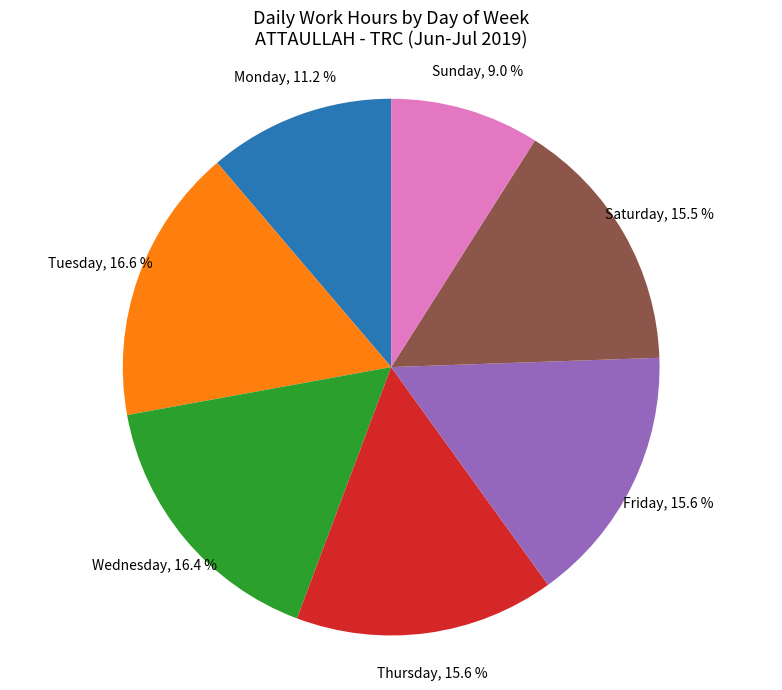

Approximately how many times larger is the value at Friday compared to Sunday?

1.7